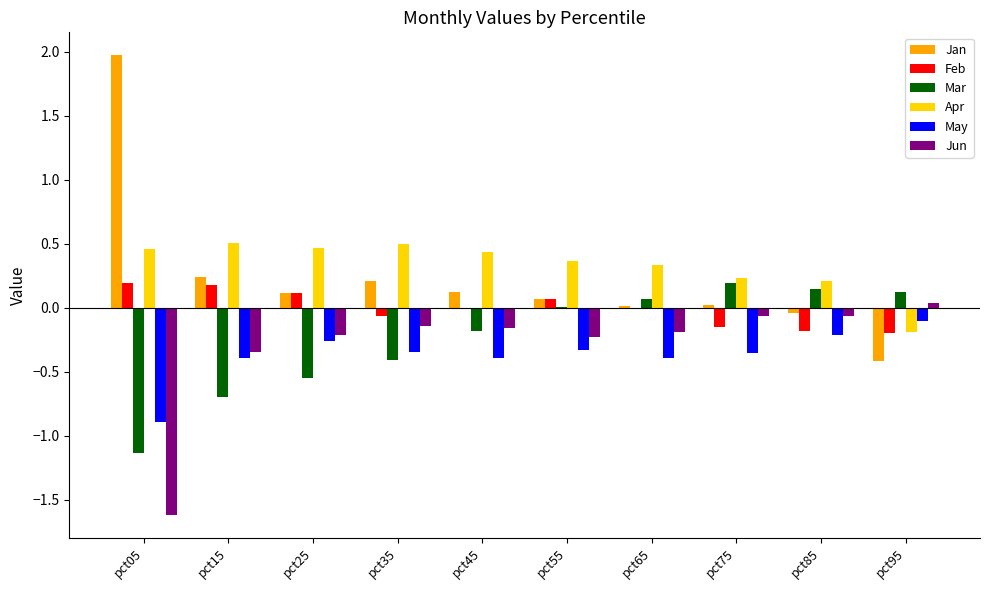

Which series has the widest spread of values?

Jan